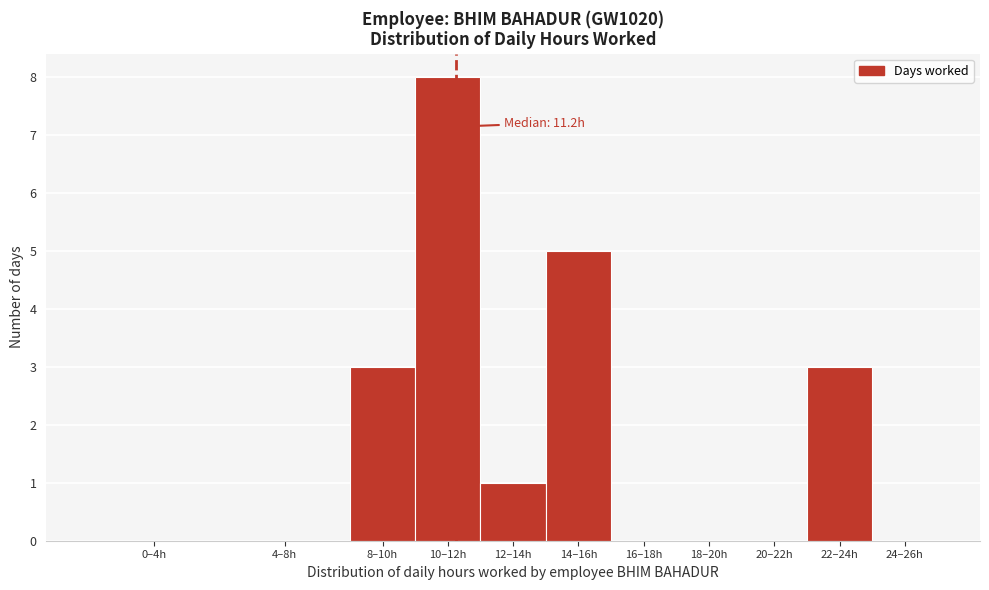

Reading left to right, extract all data points from this chart.

0–4h=0	4–8h=0	8–10h=3	10–12h=8	12–14h=1	14–16h=5	16–18h=0	18–20h=0	20–22h=0	22–24h=3	24–26h=0